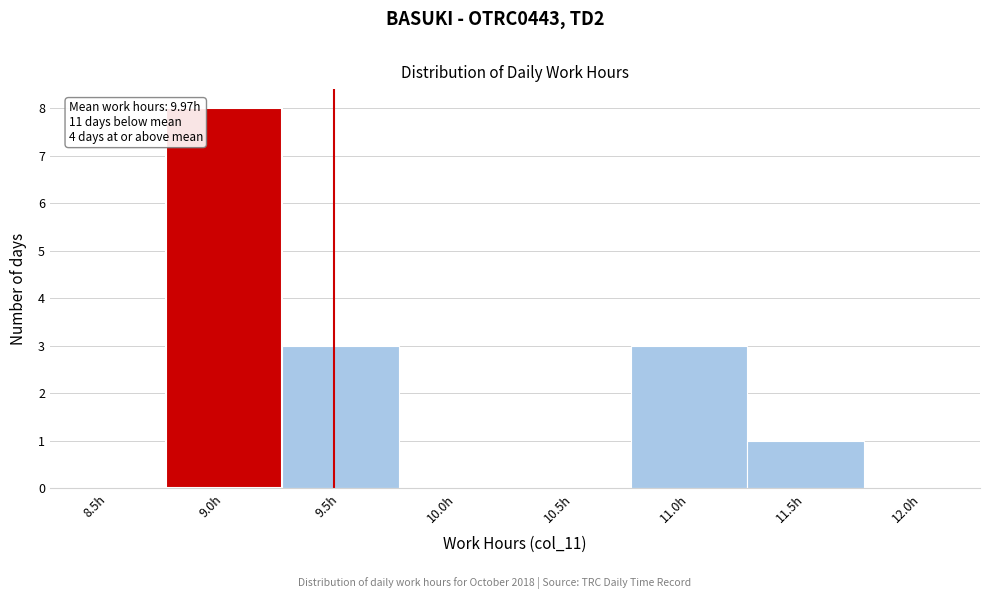

Reading left to right, list all the values displayed in this chart.

8.5h=0	9.0h=8	9.5h=3	10.0h=0	10.5h=0	11.0h=3	11.5h=1	12.0h=0